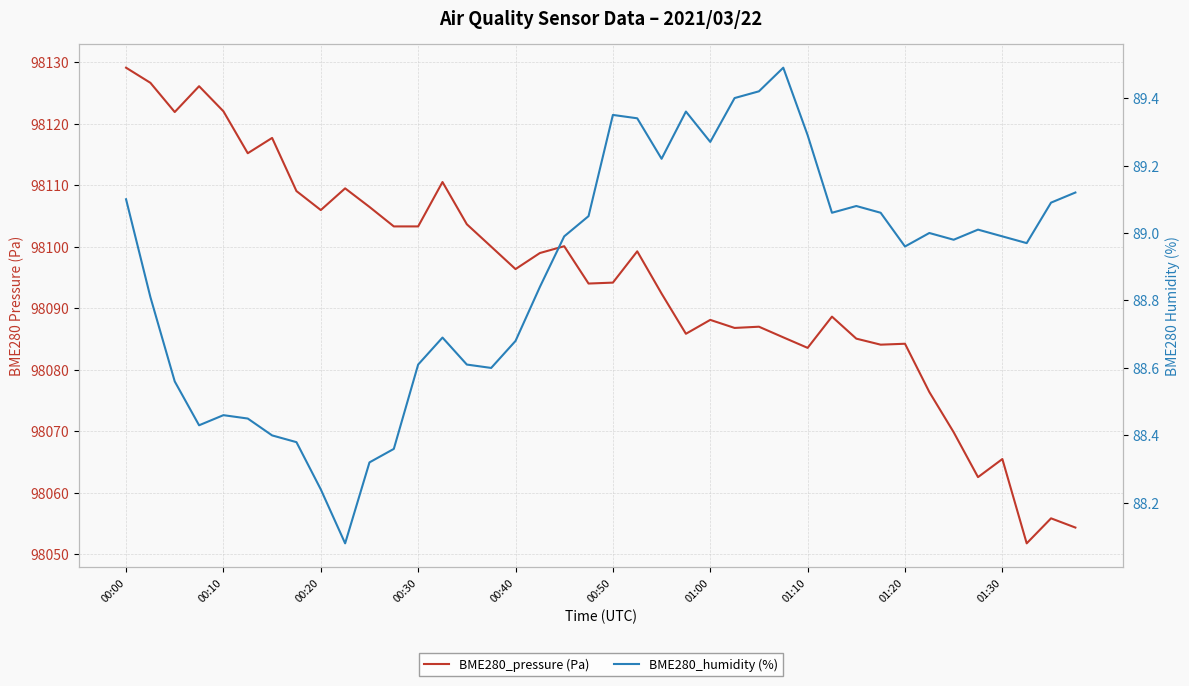

True or false: BME280_humidity (%) and BME280_pressure (Pa) cross at least once.

False